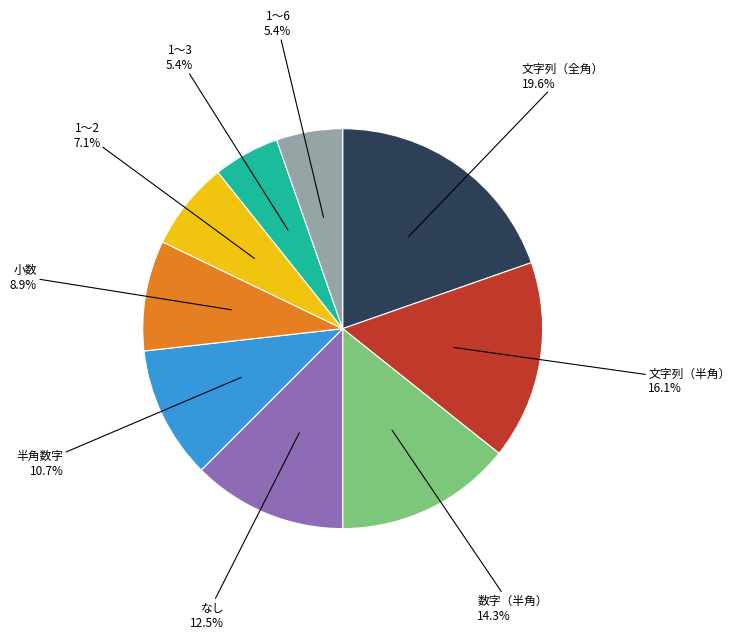

Between なし and 小数, which is larger?

なし